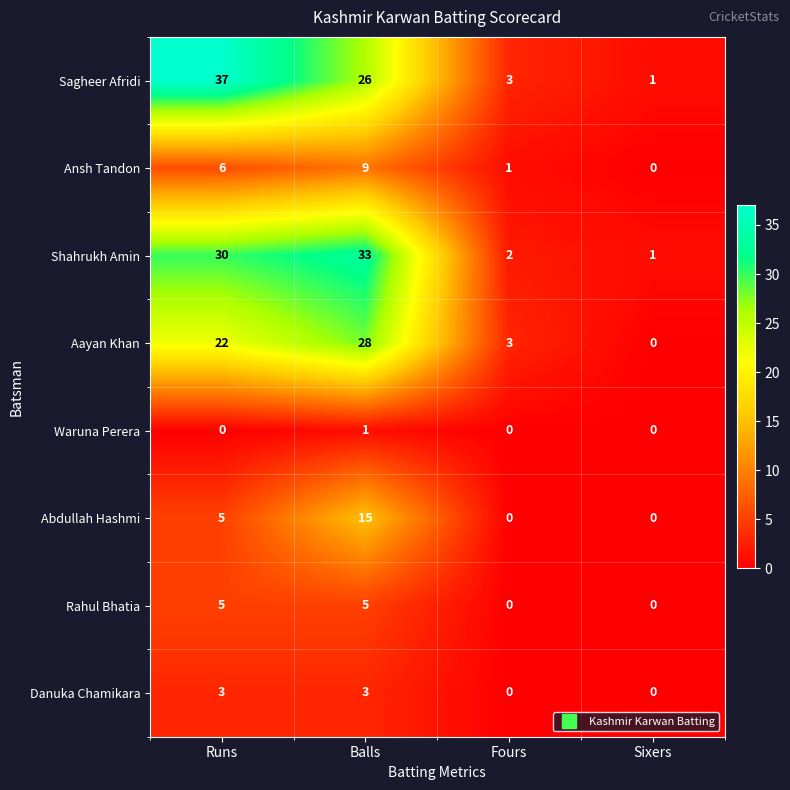

What is the difference between the highest and lowest values at Sixers?

1